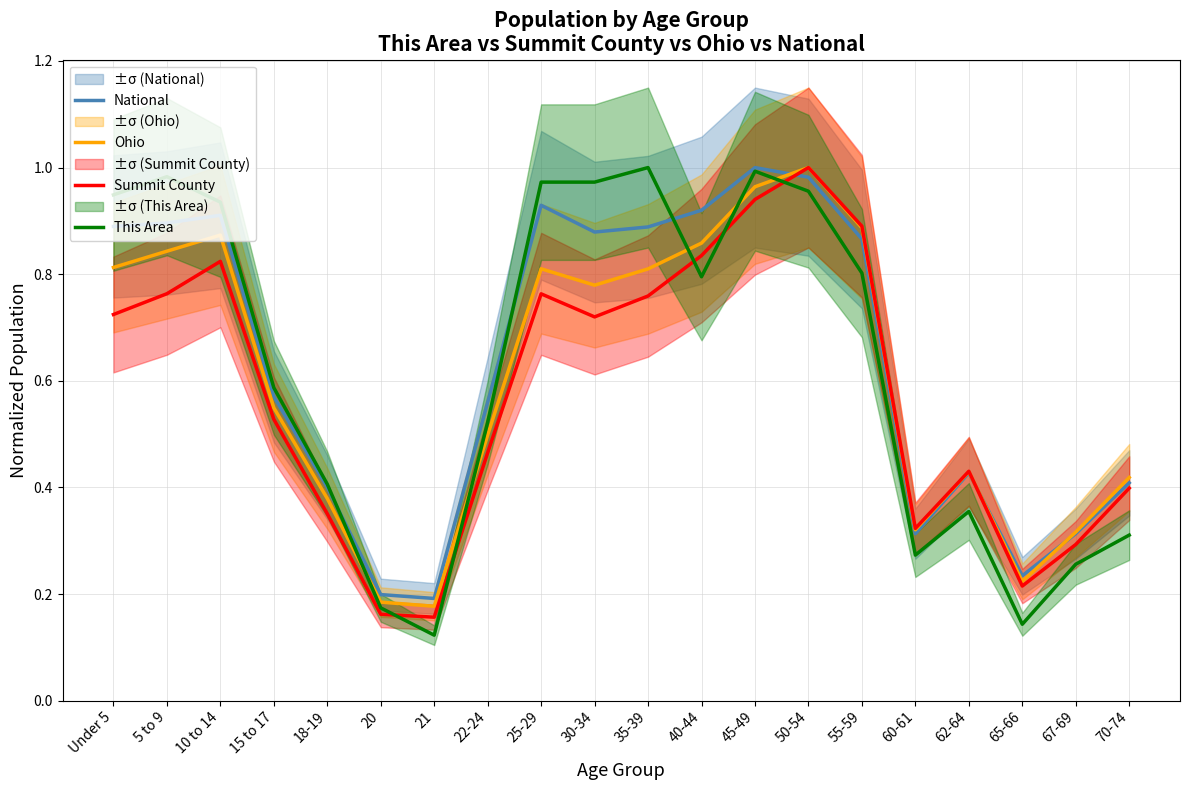

Rank the series by their average value, from lowest to highest.

Summit County, Ohio, This Area, National